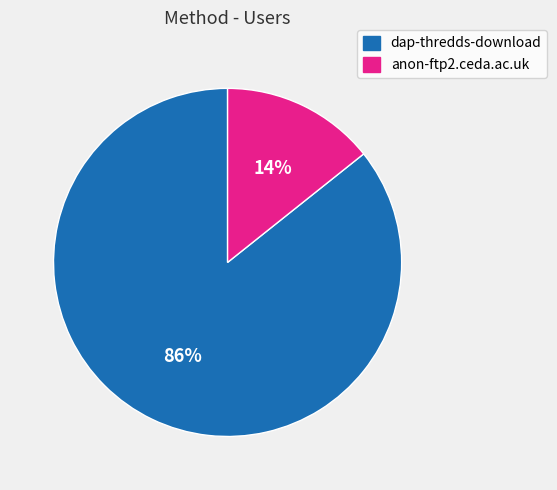

Which slice is the smallest?

anon-ftp2.ceda.ac.uk